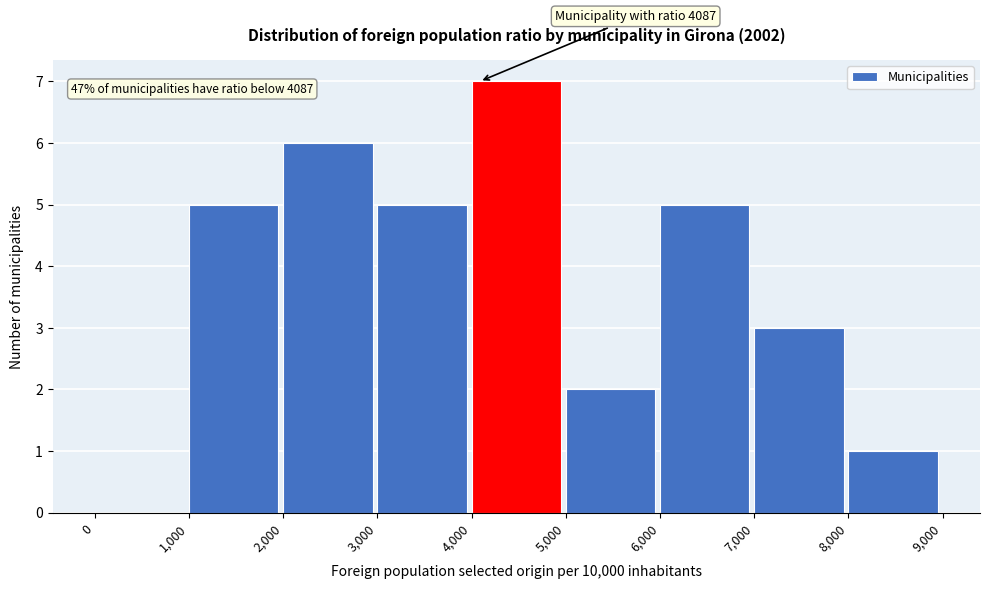

Which range on the x-axis has the tallest bar?

4,000 to 5,000